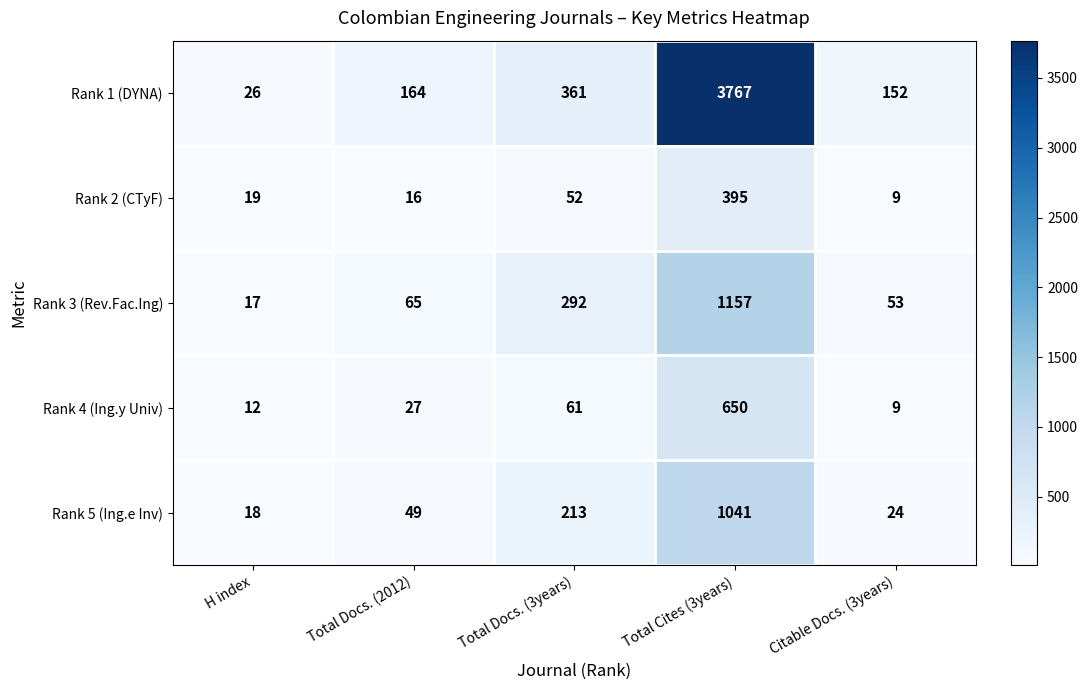

What is the approximate value of Rank 1 (DYNA) at Total Cites (3years)?

3767